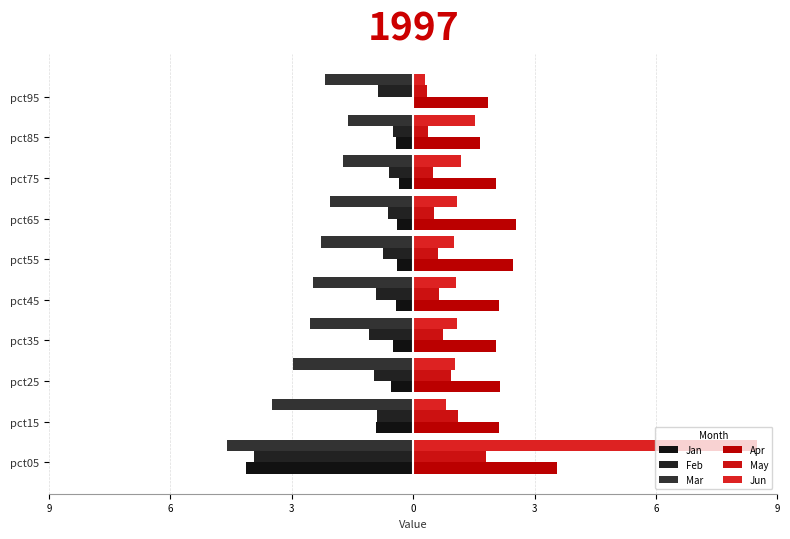

How many data points does each series have?

10